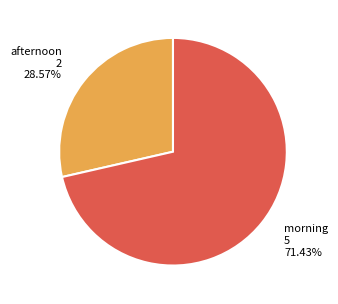

Does any single category account for the majority?

Yes